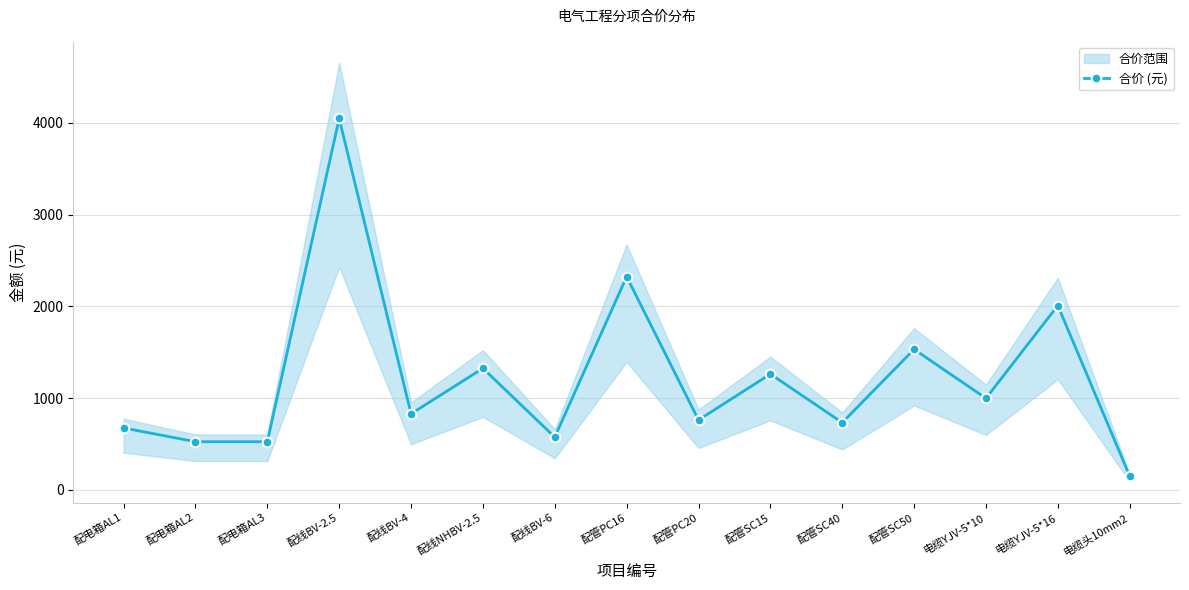

What is the sum of the values at 配管SC50 and 配线NHBV-2.5?

2856.6